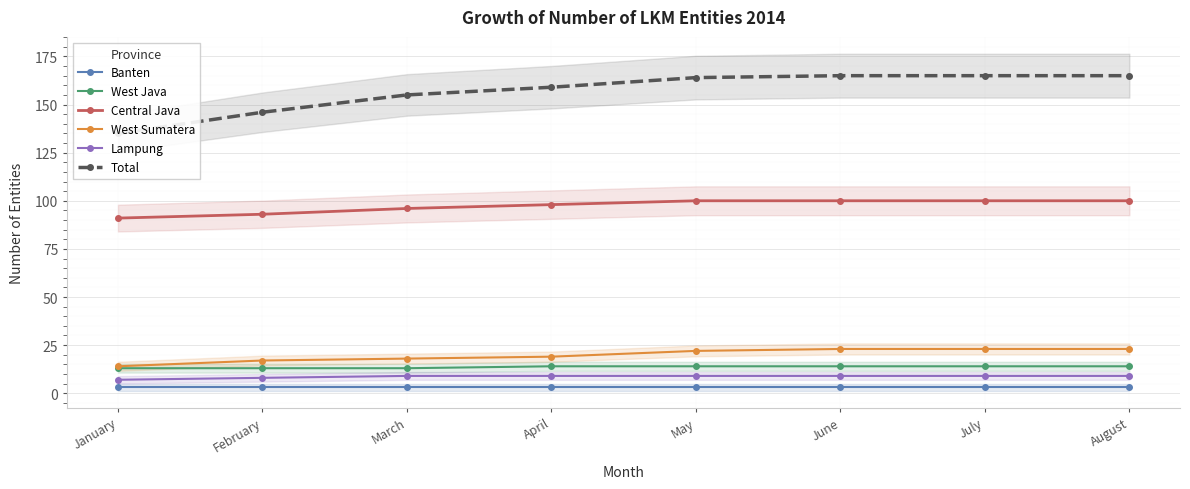

How many series are shown in this chart?

6